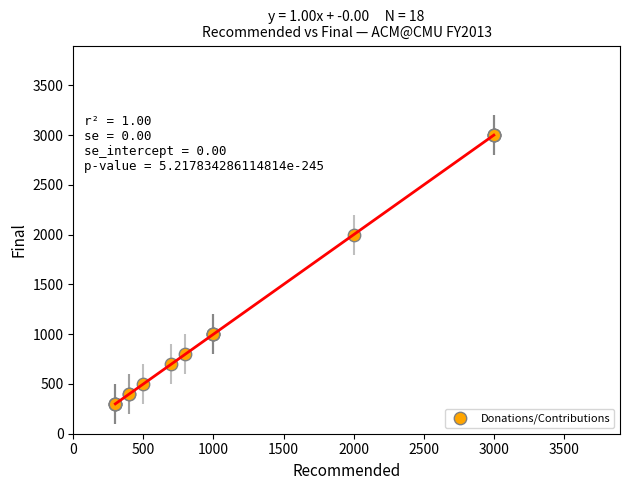

What Y value in the scatter plot is closest to 1650?

2000